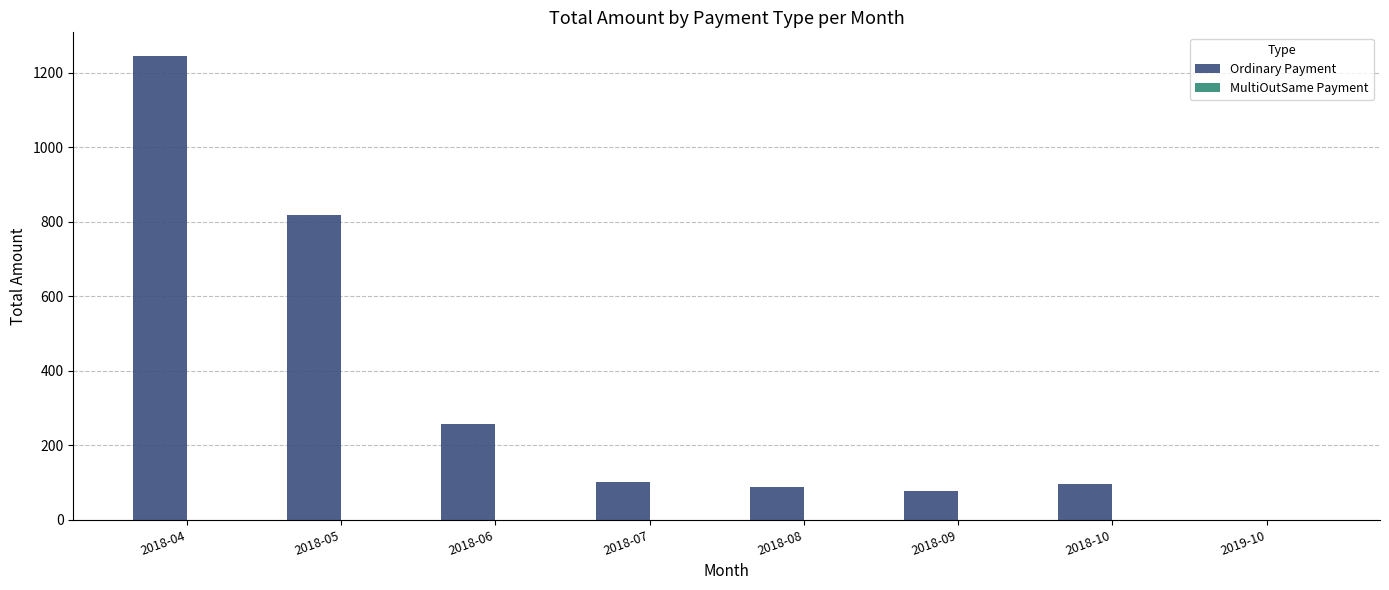

Reading left to right, extract all data points from this chart.

2018-04=1245.7	2018-05=818.5	2018-06=257.4	2018-07=102.3	2018-08=88.2	2018-09=76.5	2018-10=95.1	2019-10=0.0